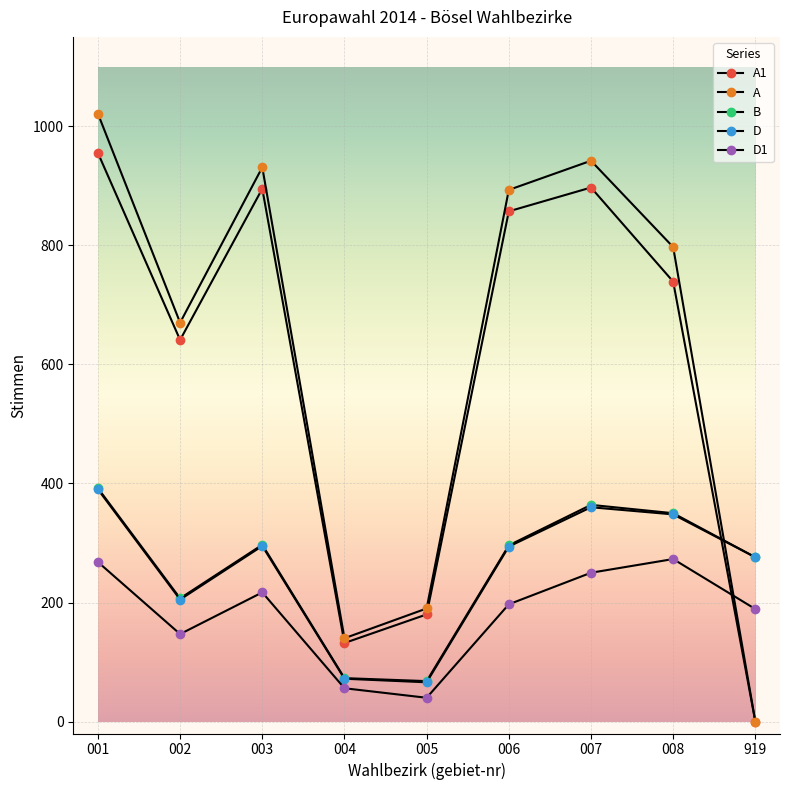

List the series in order of their peak value, lowest first.

D1, D, B, A1, A